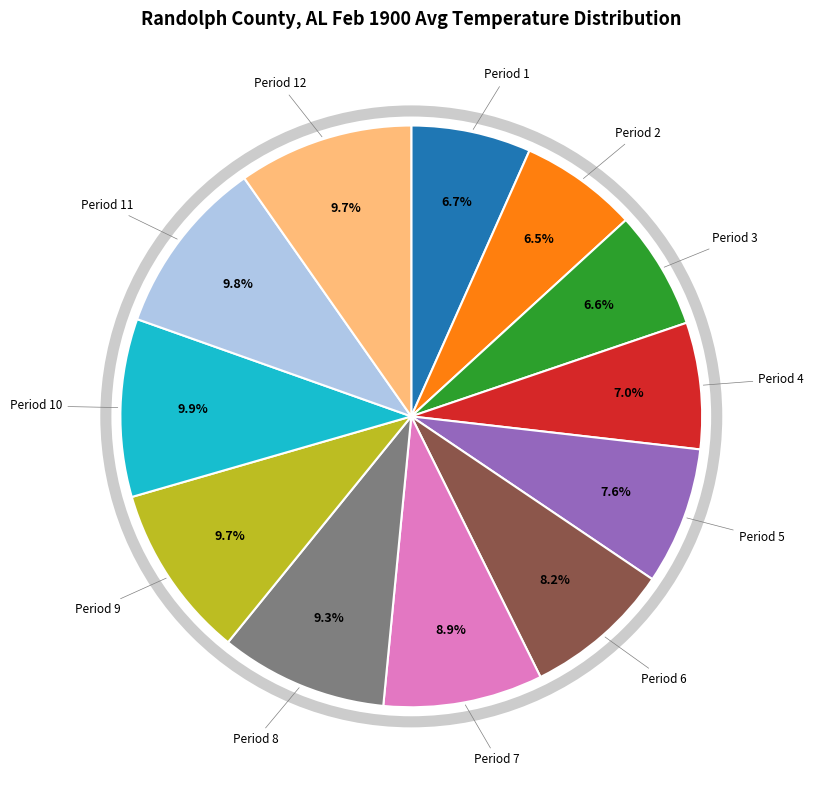

What portion of the pie excludes Period 2?

93.5%